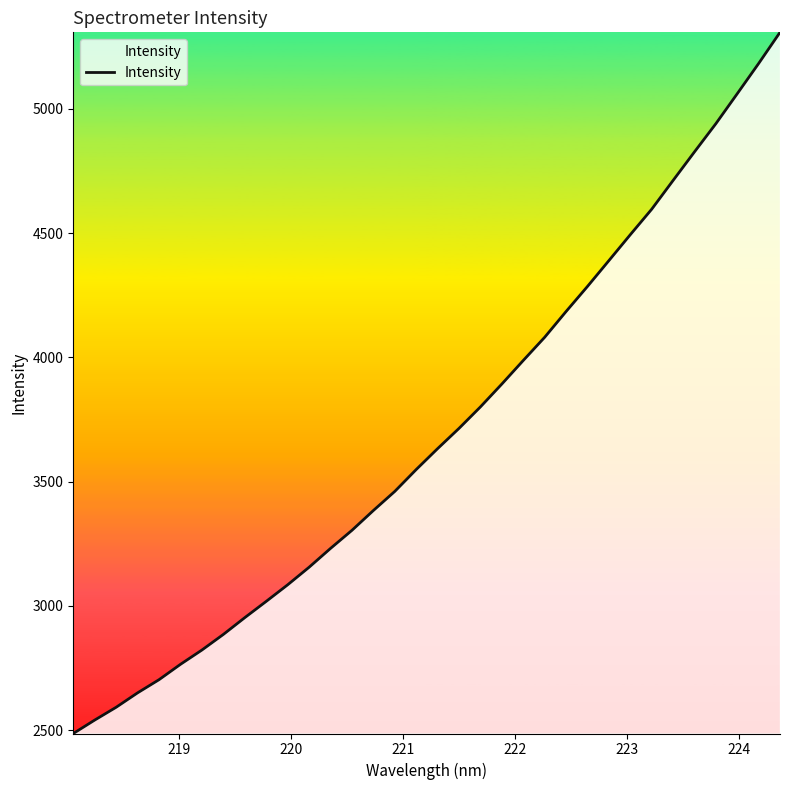

What is the maximum value shown in the chart?

5308.0